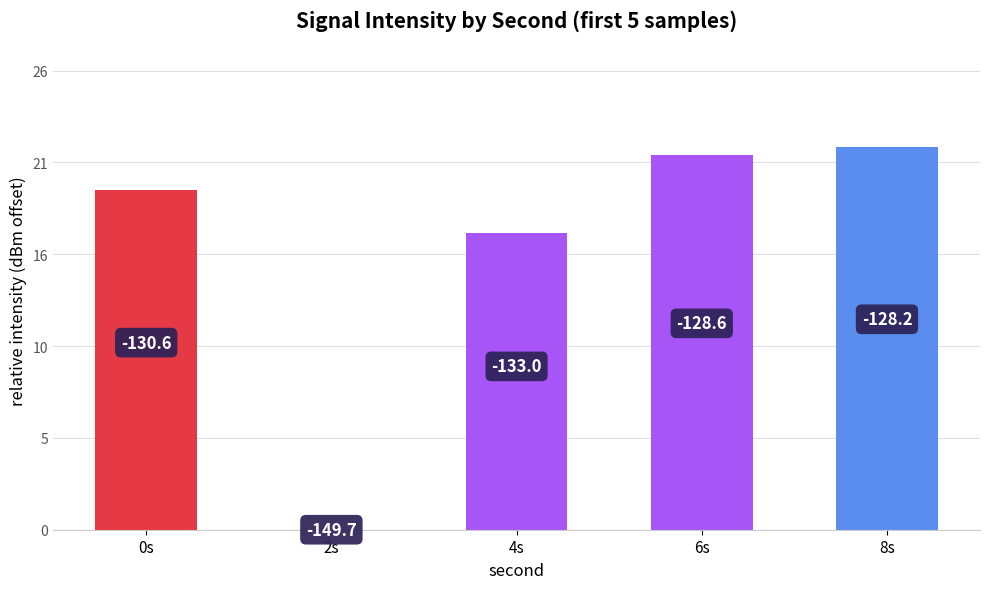

What is the label of the 4th bar from the left?

6s